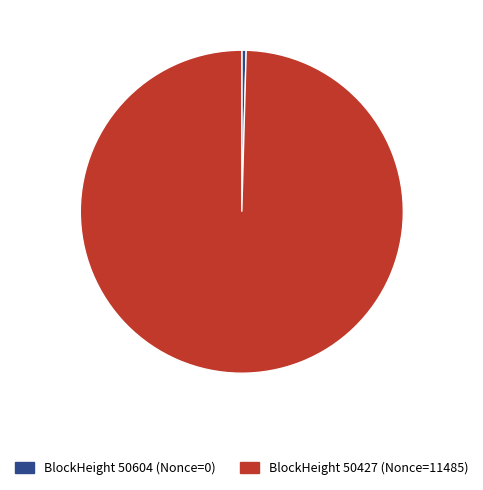

Does any single category account for the majority?

Yes